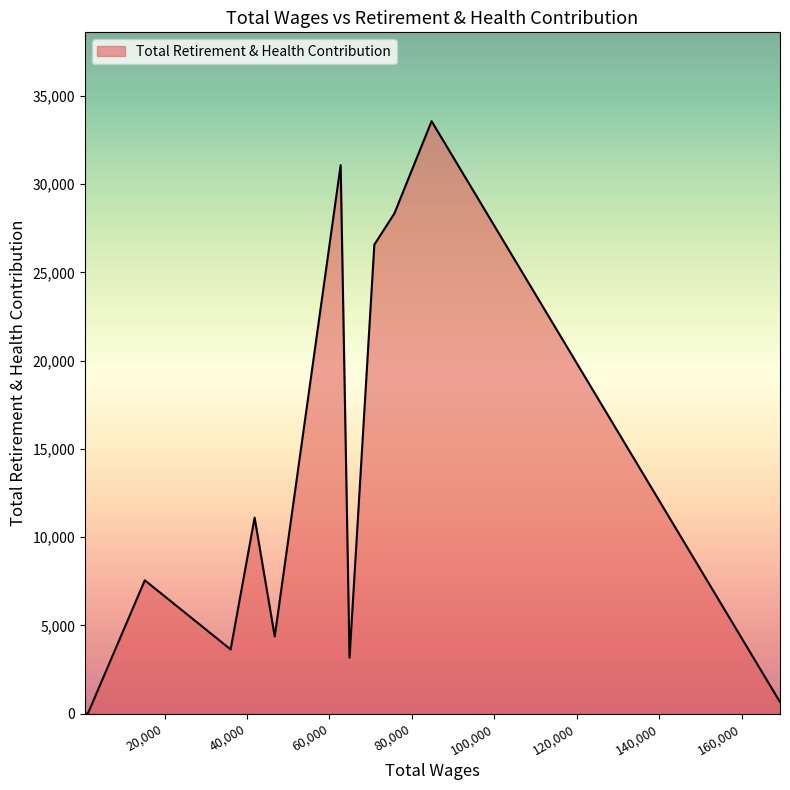

Where is the data nearest to the value 16782?

41844.0